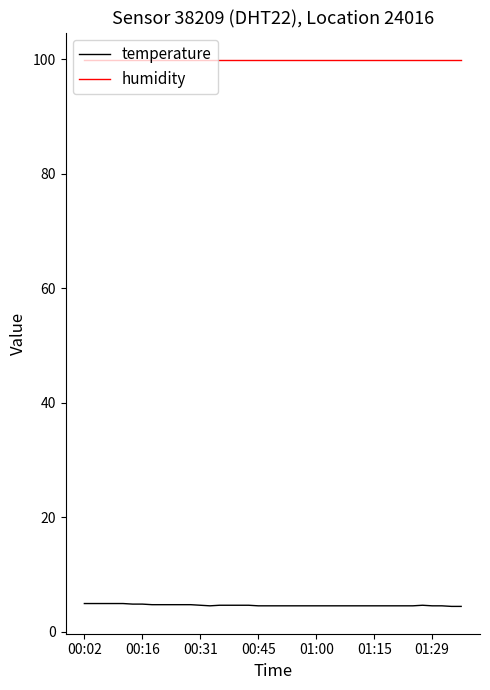

What is the highest value of the temperature series?

4.9